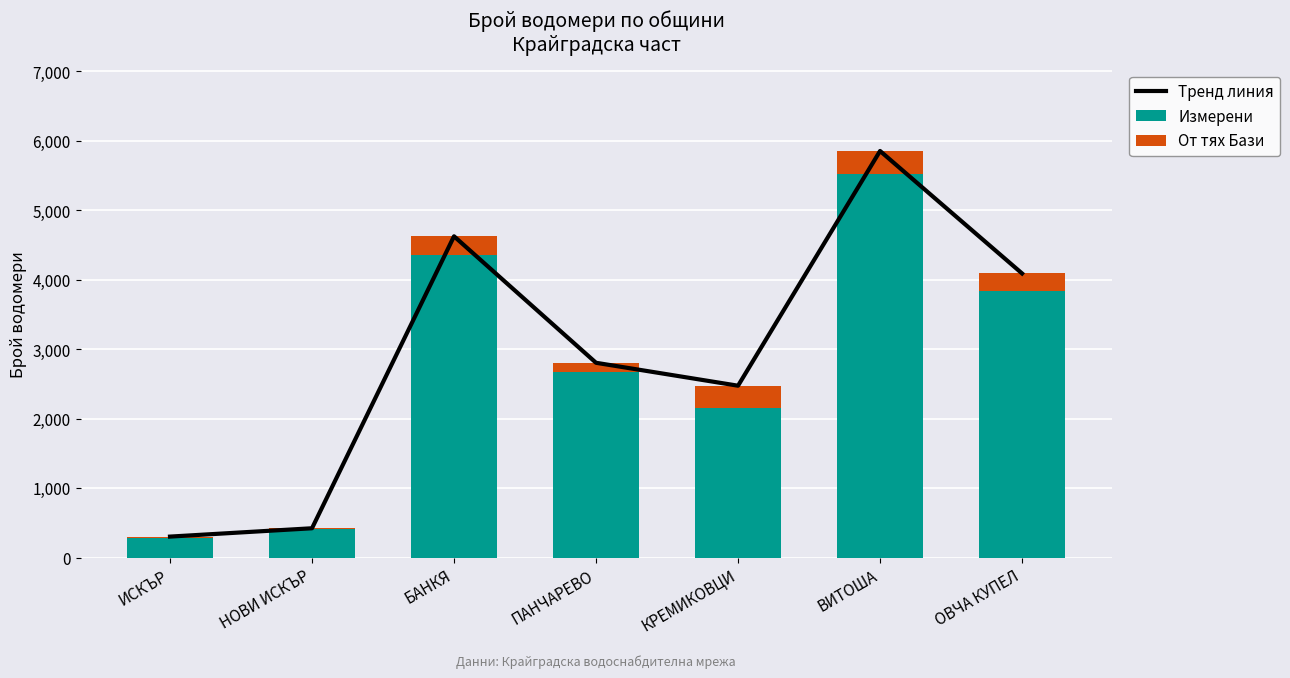

What is the value of the Тренд линия bar at the 2nd from the left?

423